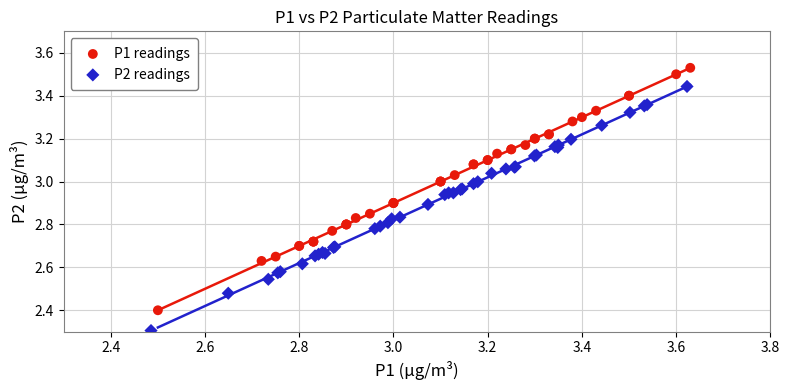

Which series contains the lowest Y value?

P2 readings